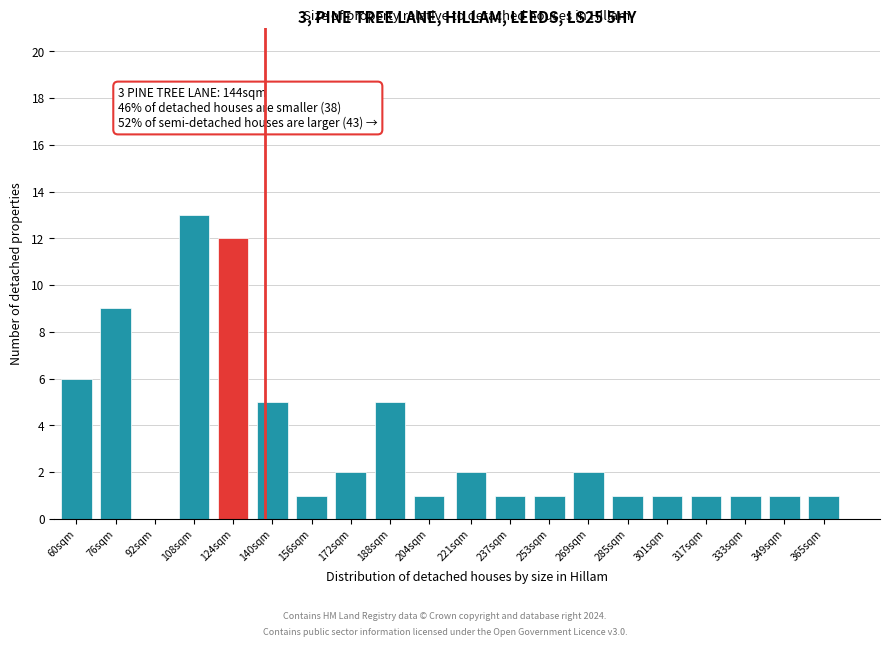

Reading right to left, list all the values displayed in this chart.

365sqm=1	349sqm=1	333sqm=1	317sqm=1	301sqm=1	285sqm=1	269sqm=2	253sqm=1	237sqm=1	221sqm=2	204sqm=1	188sqm=5	172sqm=2	156sqm=1	140sqm=5	124sqm=12	108sqm=13	92sqm=0	76sqm=9	60sqm=6